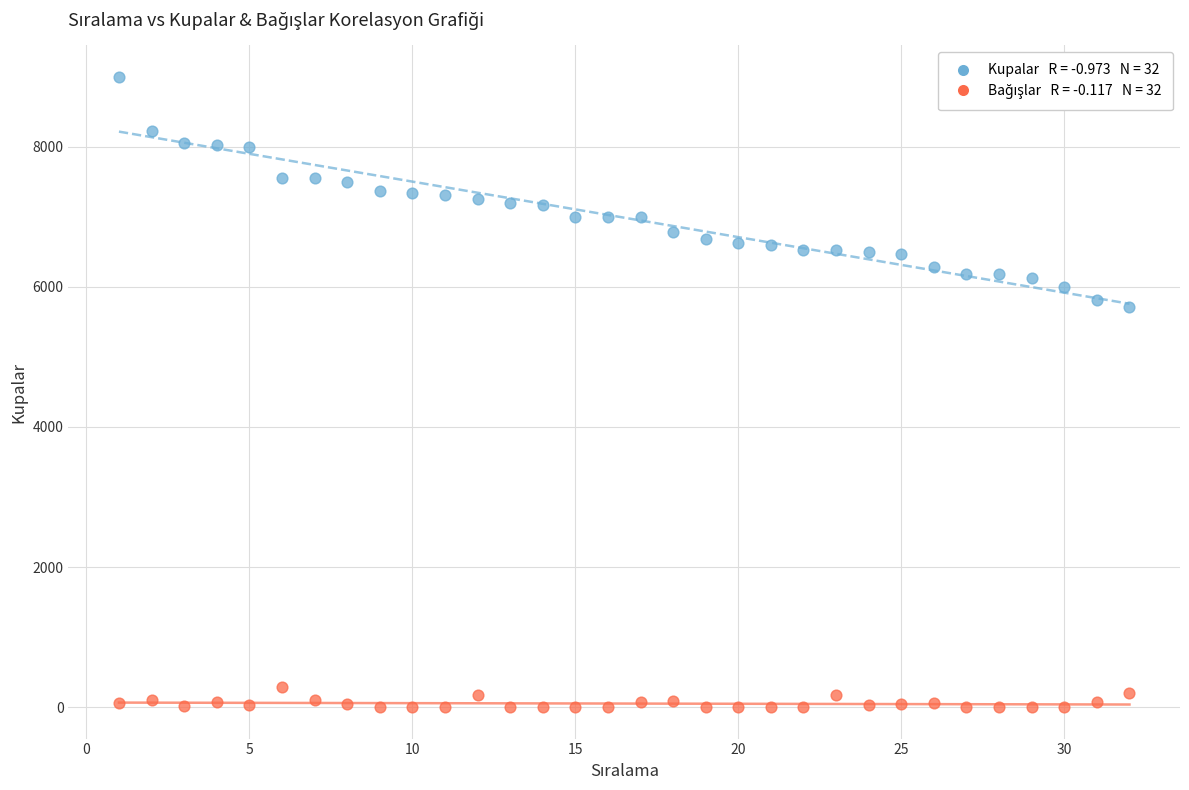

Across all data points, what is the range of Y values (max minus min)?

9000